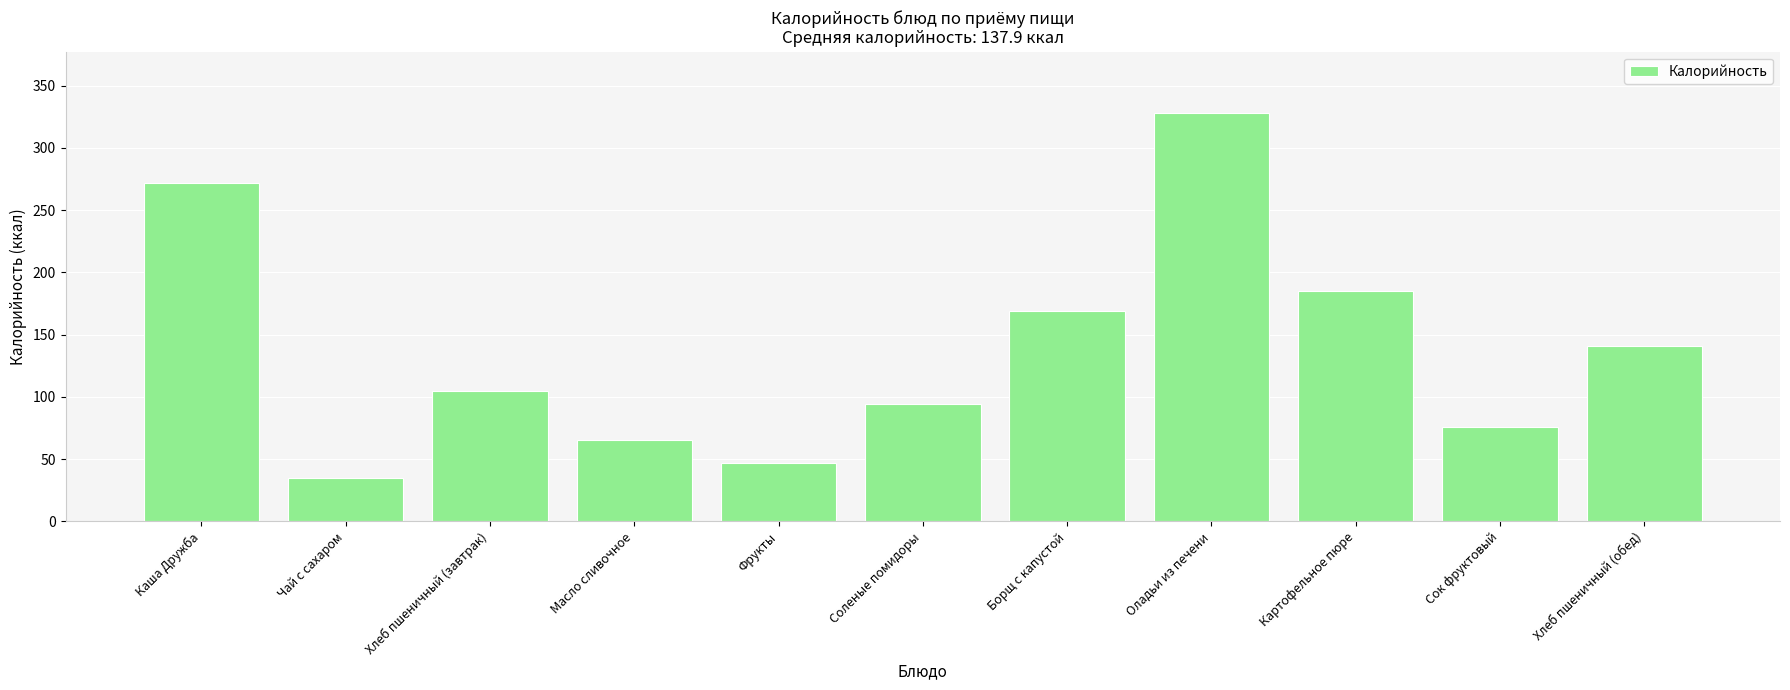

What is the difference between the second highest and minimum values?

237